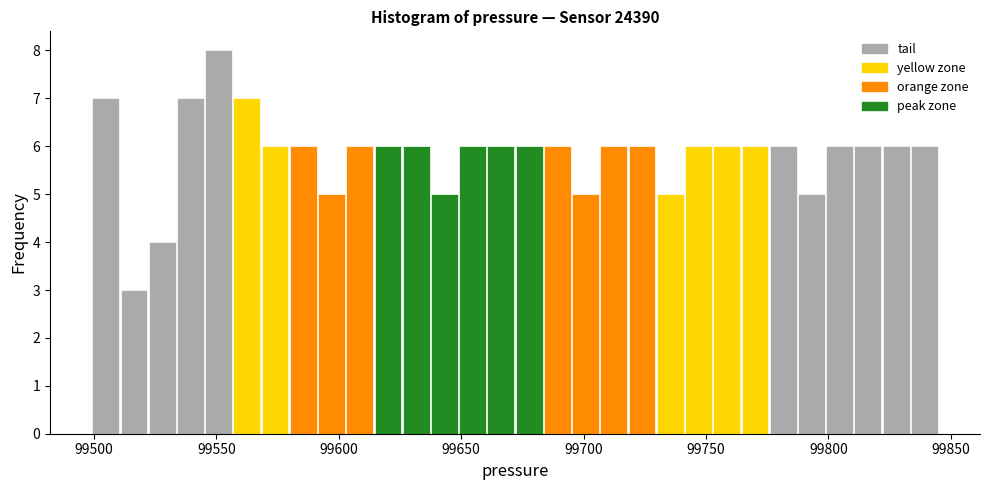

Read against the x-axis, roughly where is the centre of the tallest bar?

99550